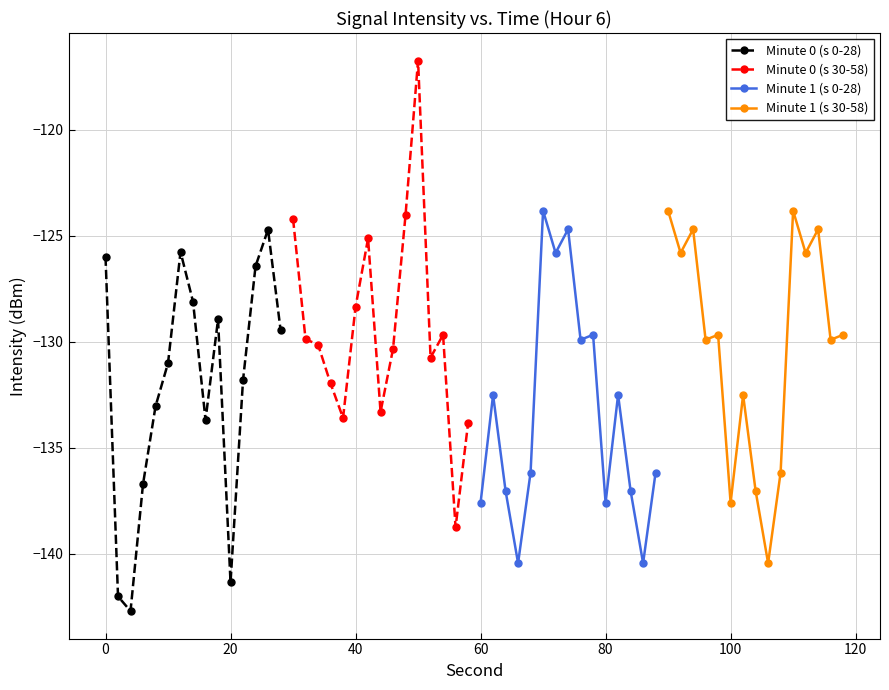

True or false: Minute 0 (s 0-28) has a value of -141.3 at 20.

True